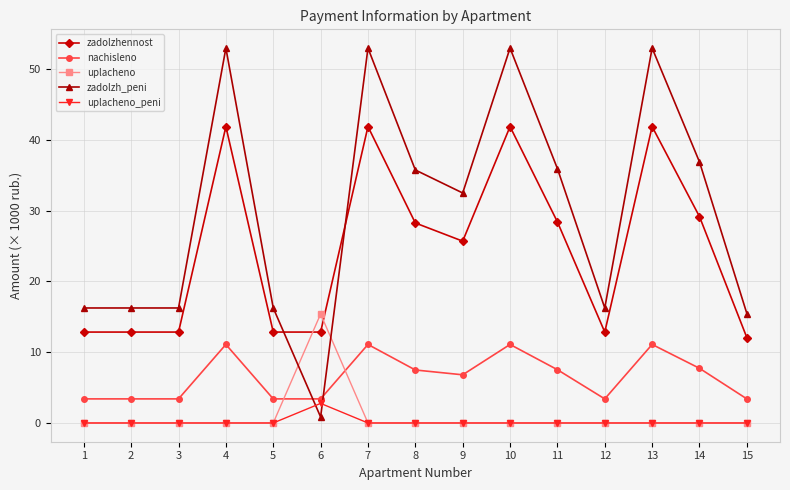

Where does the zadolzhennost series first go above 25?

4